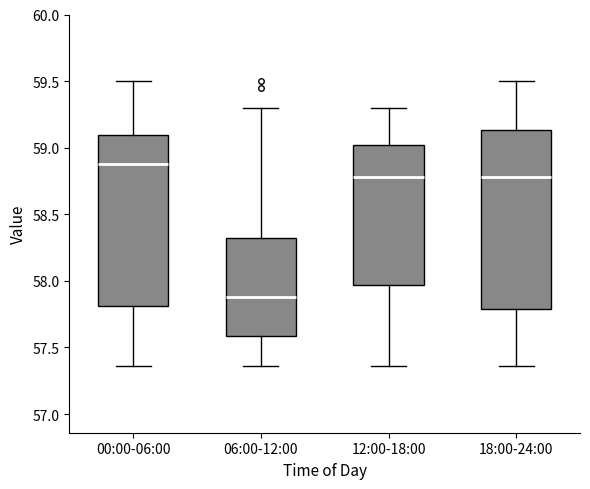

Reading left to right, transcribe this box plot: for each box, give where its median line is, the range the box spans, and where its two whiskers end, as read against the y-axis. The values are not printed on the chart, so give them approximately, as read against the axis.

00:00-06:00: median 58.90, box 57.80 to 59.10, whiskers 57.35 to 59.50
06:00-12:00: median 57.90, box 57.60 to 58.35, whiskers 57.35 to 59.30
12:00-18:00: median 58.80, box 57.95 to 59.00, whiskers 57.35 to 59.30
18:00-24:00: median 58.80, box 57.80 to 59.15, whiskers 57.35 to 59.50